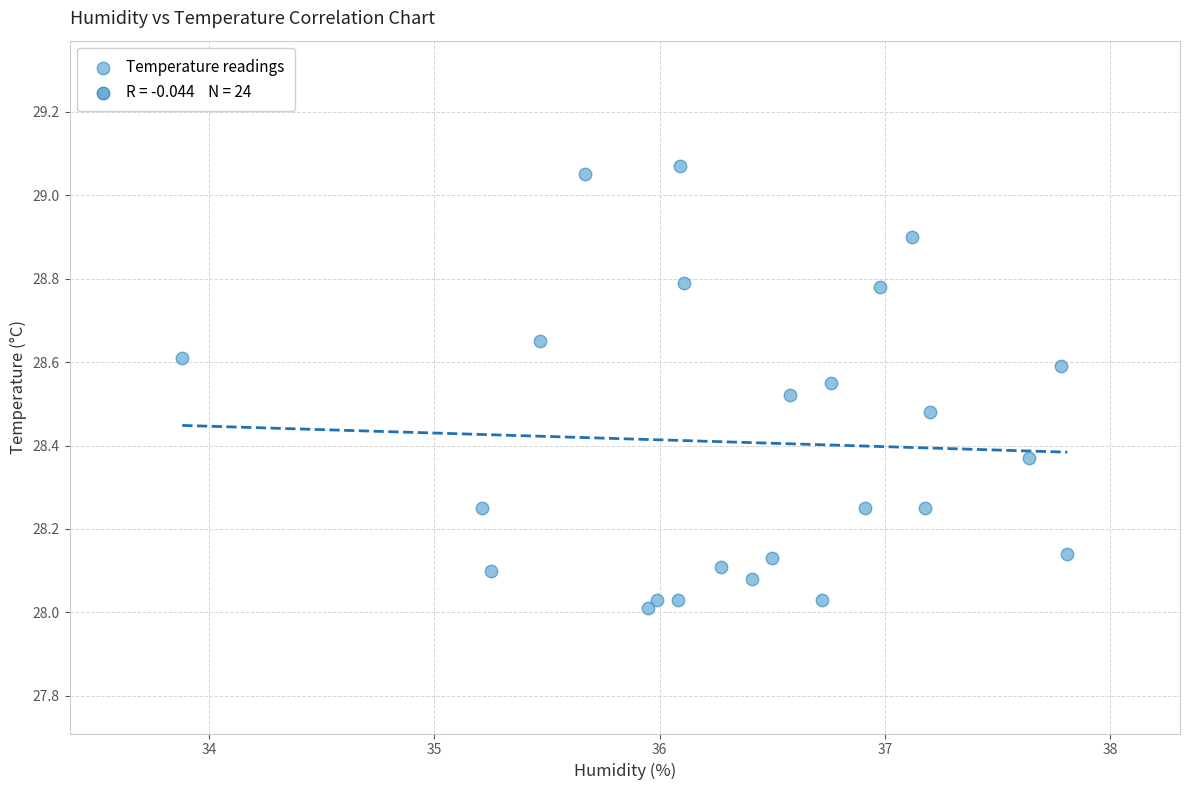

What is the range of X values (max minus min)?

3.9